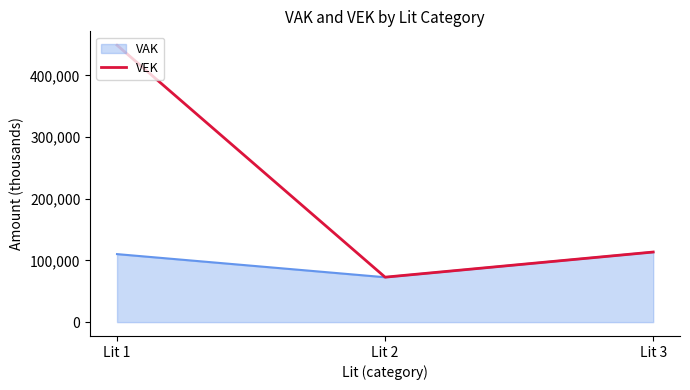

List the series in order of their peak value, lowest first.

VAK, VEK